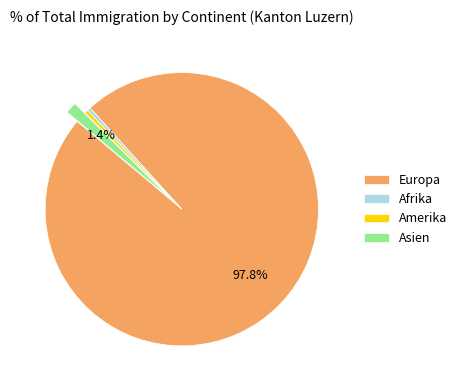

Do Afrika and Asien together represent more than half of the pie?

No